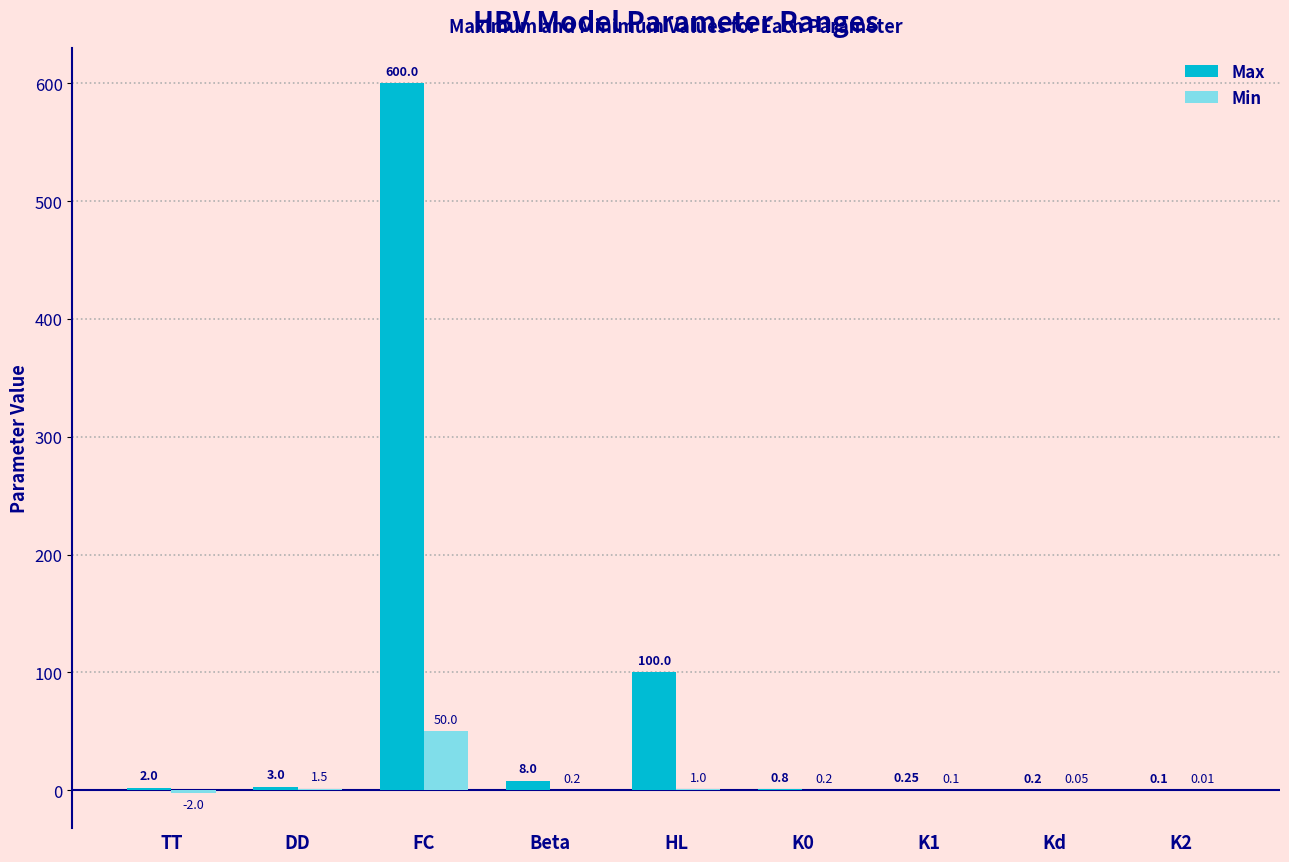

What is the total value across all series at Beta?

8.2